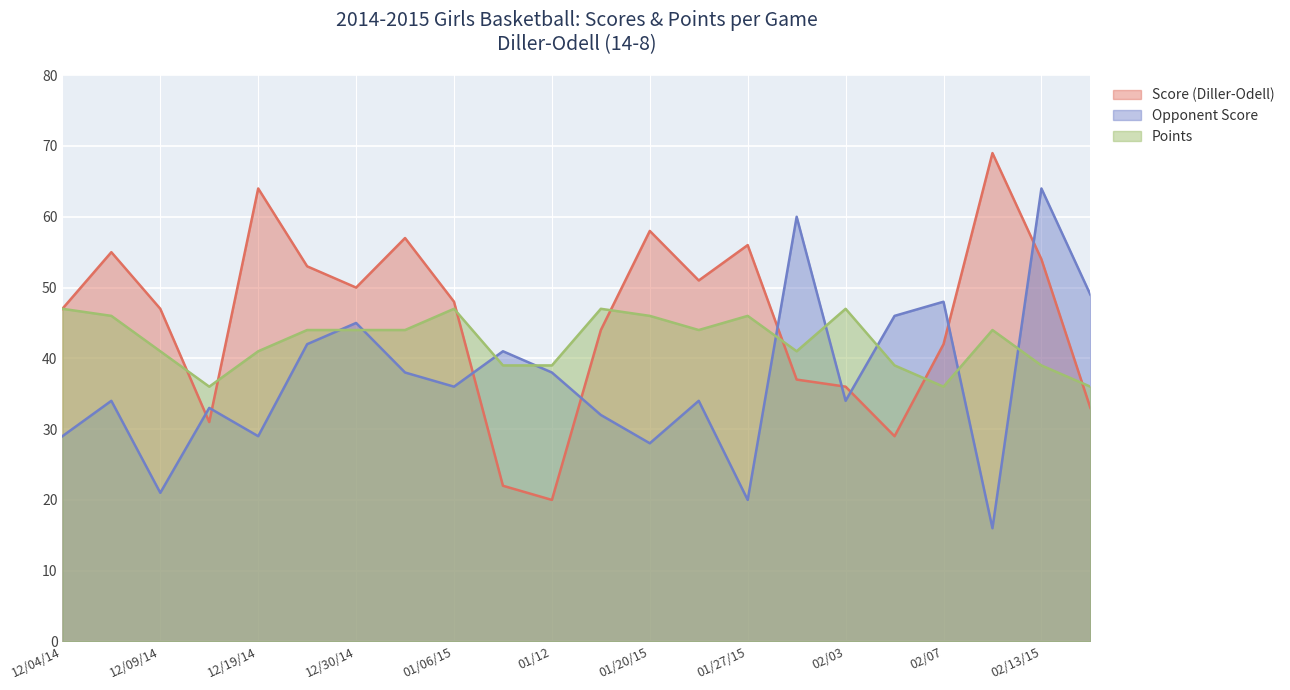

Which series ends up on top after the final intersection of Opponent Score and Score (Diller-Odell)?

Opponent Score